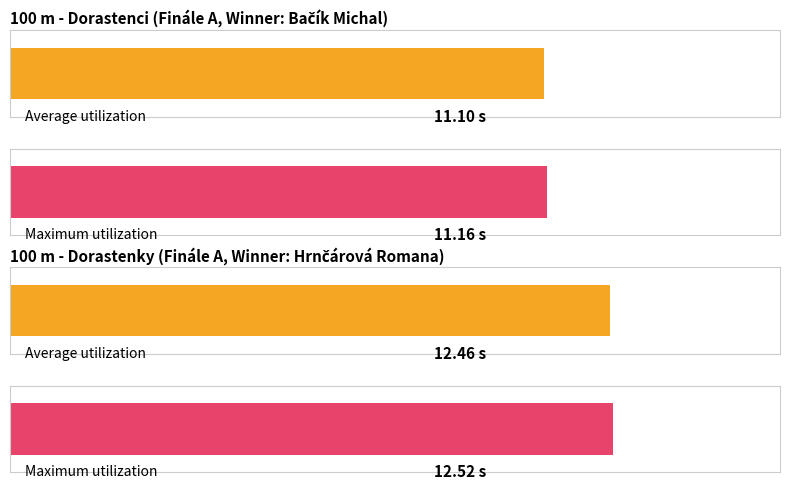

How many distinct data groups are displayed?

2